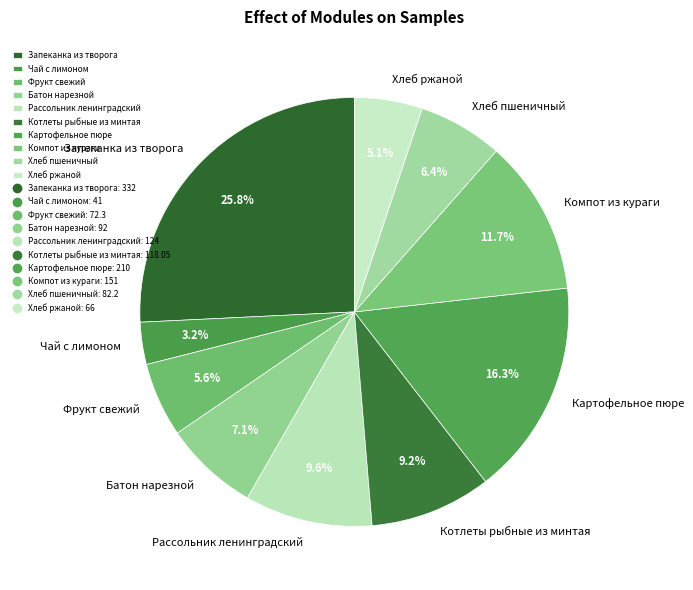

Count the number of slices in the pie.

10